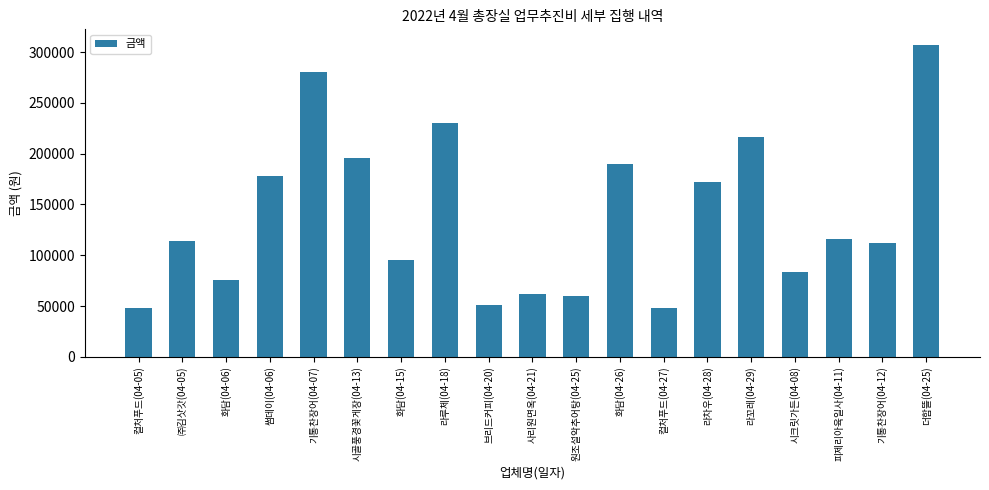

Where is the data nearest to the value 177500?

썸데이(04-06)